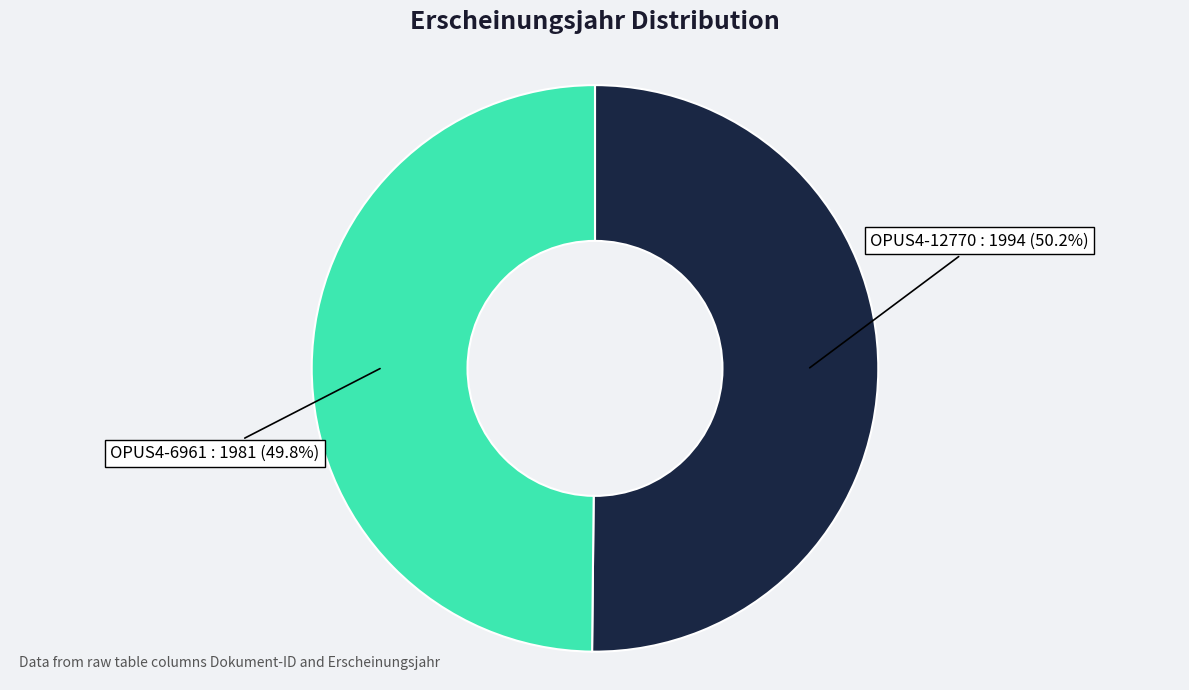

Is there a majority slice in this chart?

Yes